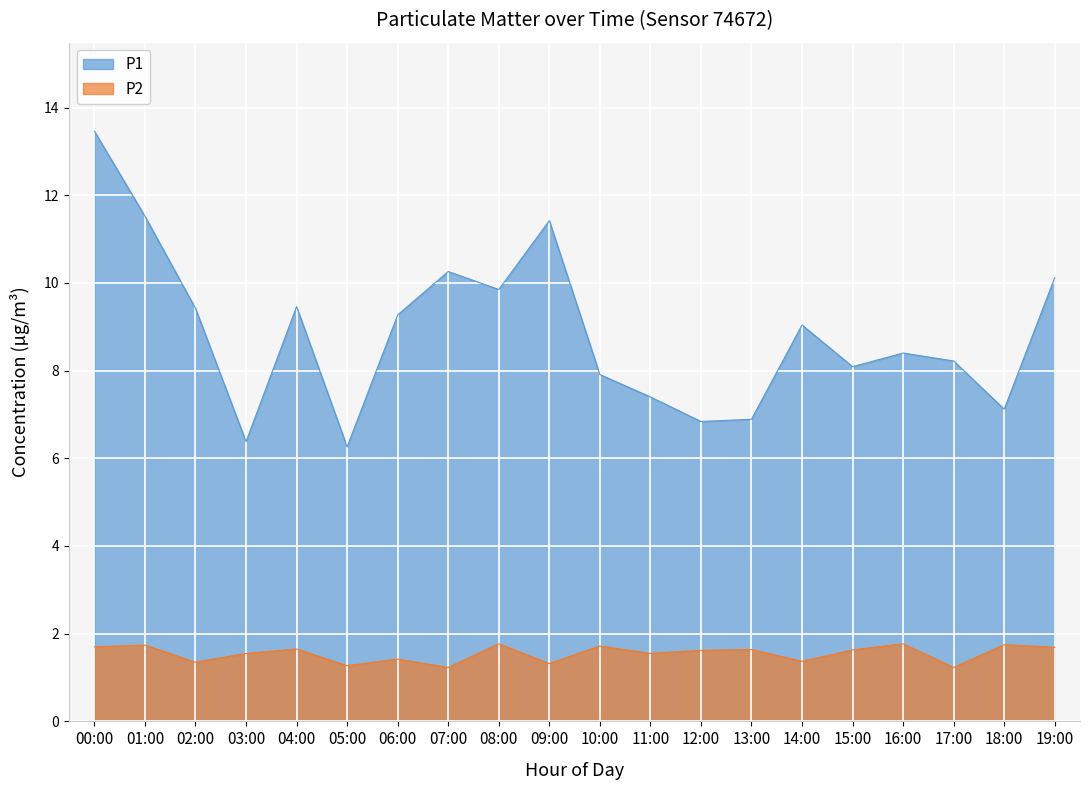

How many values in the P1 series are below 9?

10